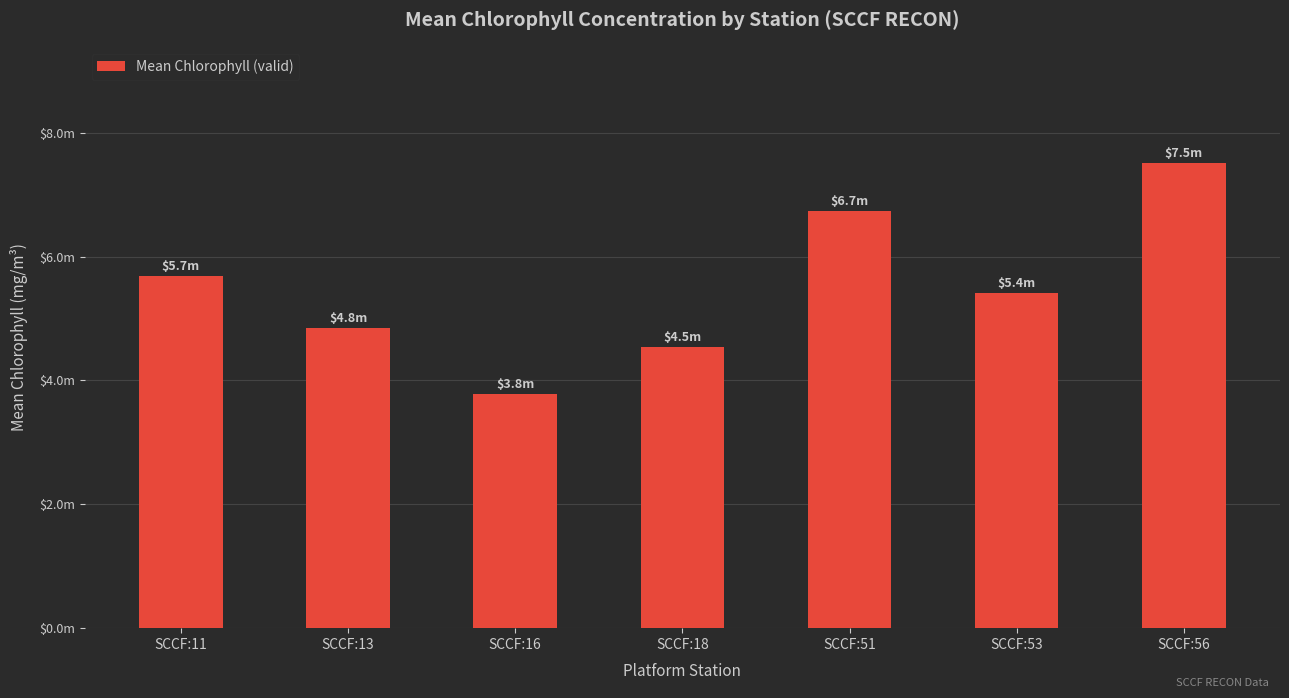

Does the chart contain any negative values?

No